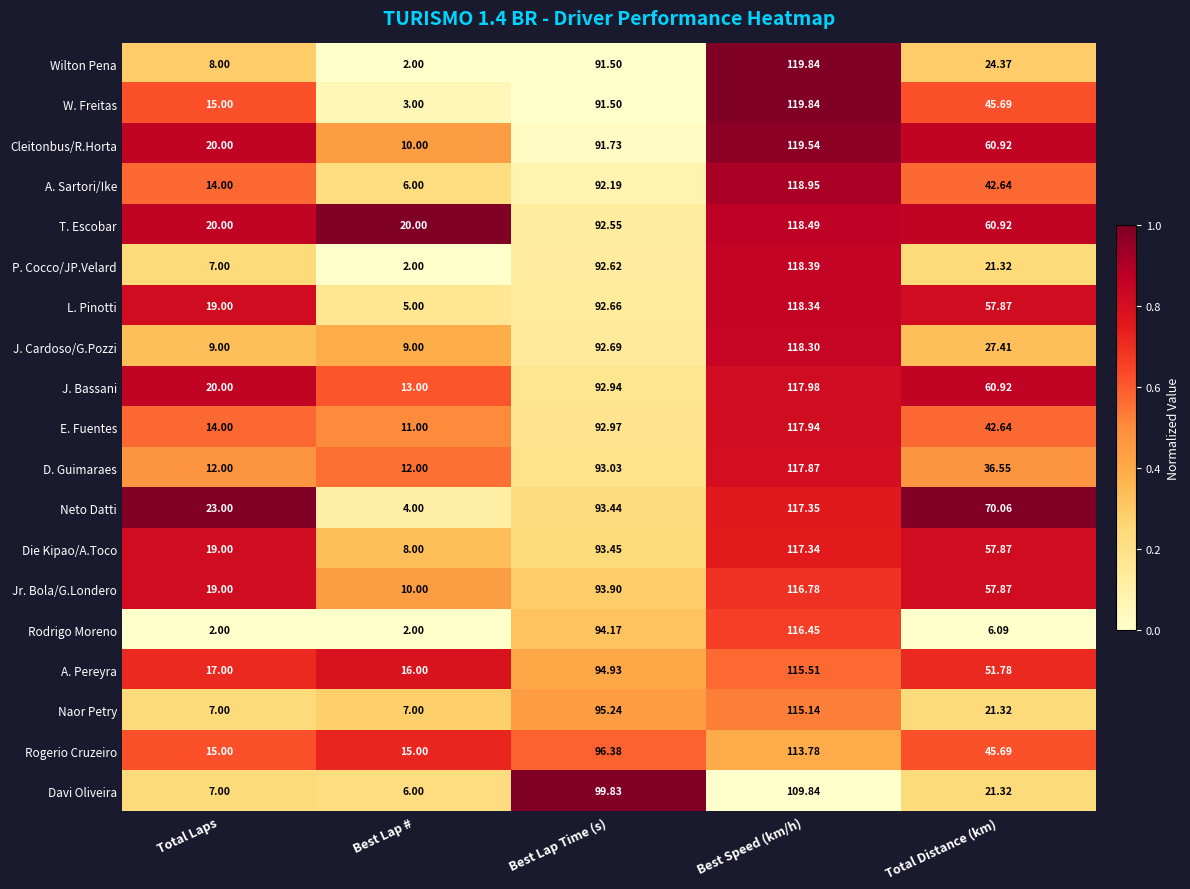

What is the total value across all series at Best Lap #?

161.0